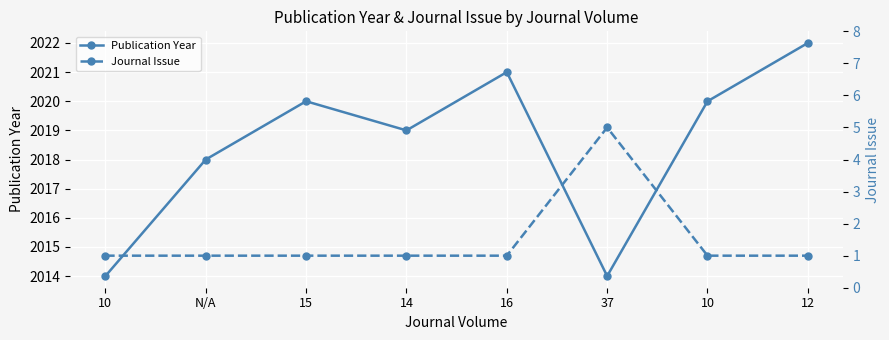

What is the sum of the Journal Issue values at 14 and 16?

2